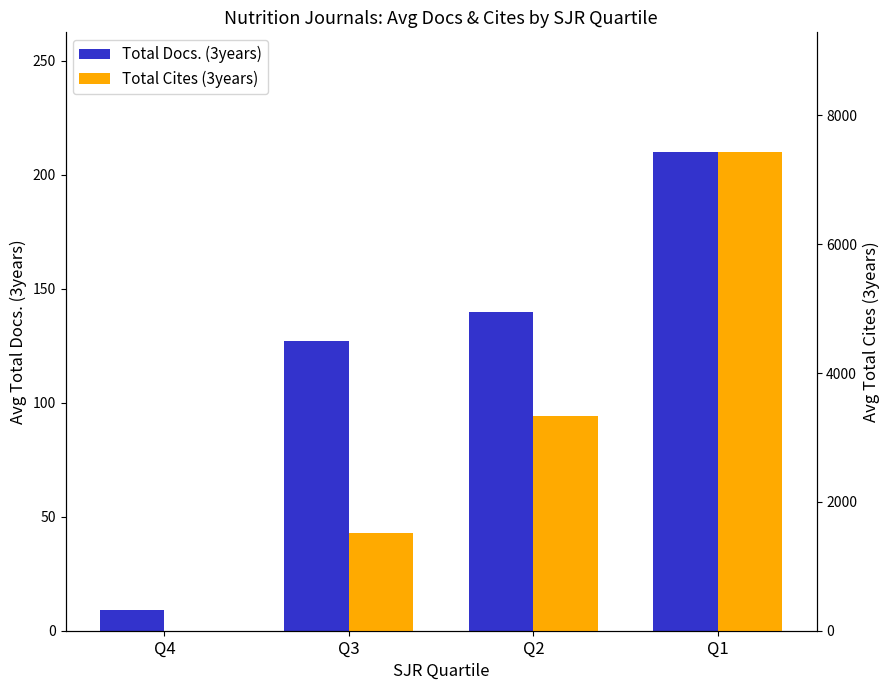

Reading right to left, transcribe all the data shown in this chart.

Total Docs. (3years): 210	140	127	9
Total Cites (3years): 7430	3337	1515	0